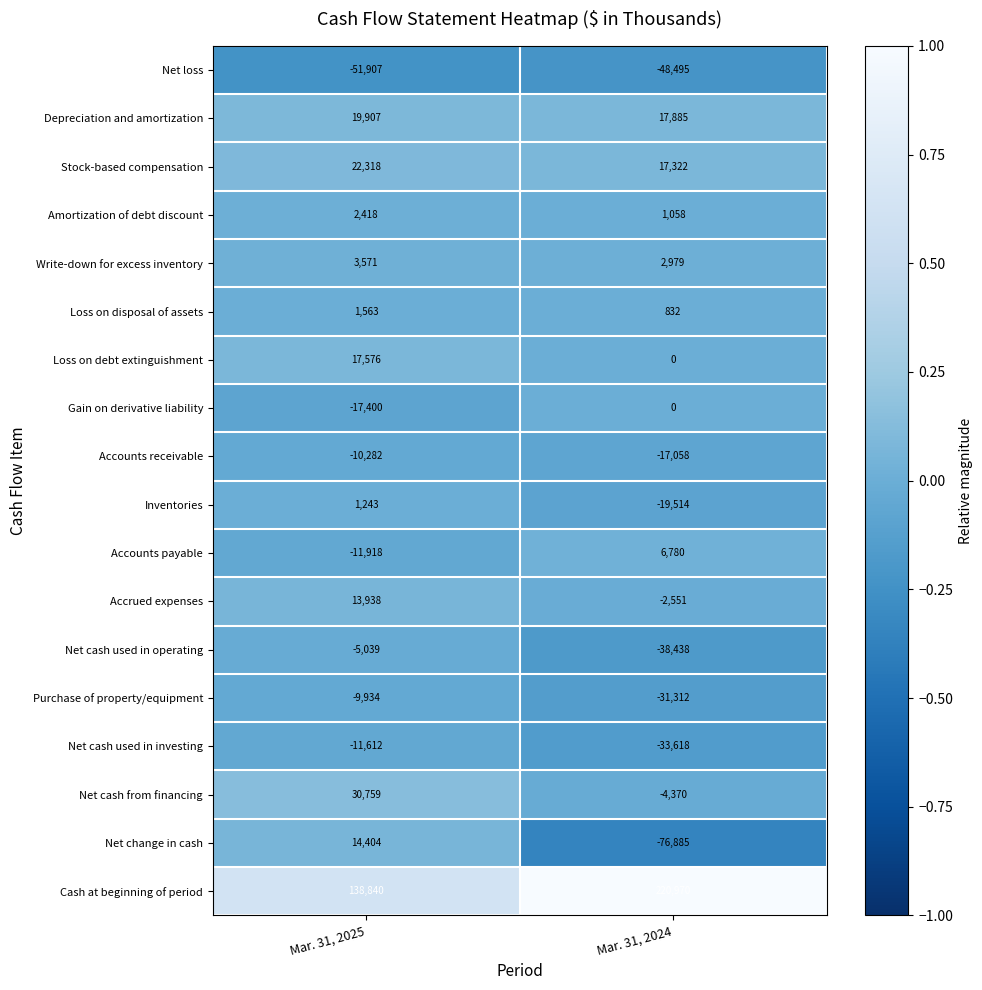

List the series in order of their peak value, highest first.

Cash at beginning of period, Net cash from financing, Stock-based compensation, Depreciation and amortization, Loss on debt extinguishment, Net change in cash, Accrued expenses, Accounts payable, Write-down for excess inventory, Amortization of debt discount, Loss on disposal of assets, Inventories, Gain on derivative liability, Net cash used in operating, Purchase of property/equipment, Accounts receivable, Net cash used in investing, Net loss